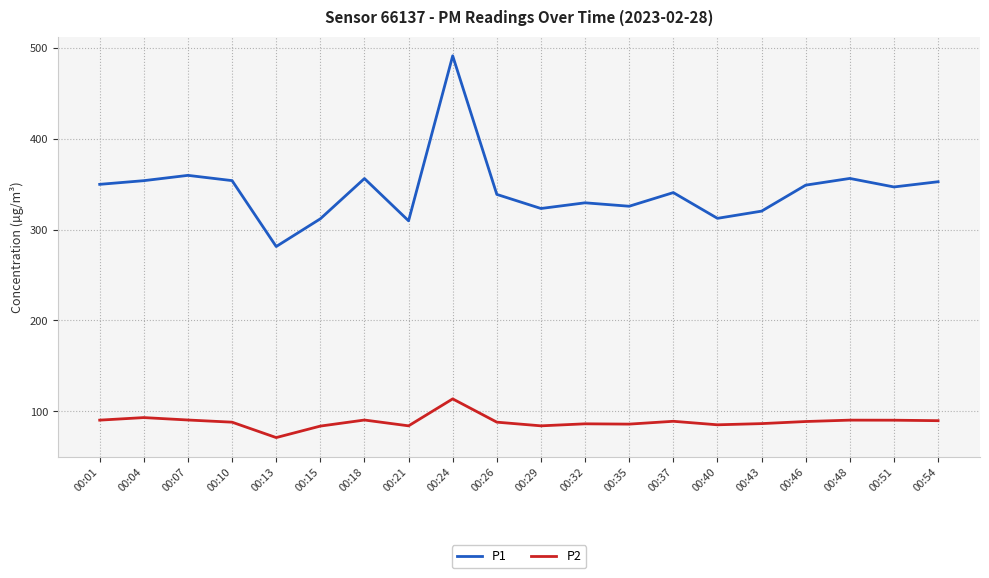

Between 00:43 and 00:46, which series saw the biggest shift?

P1